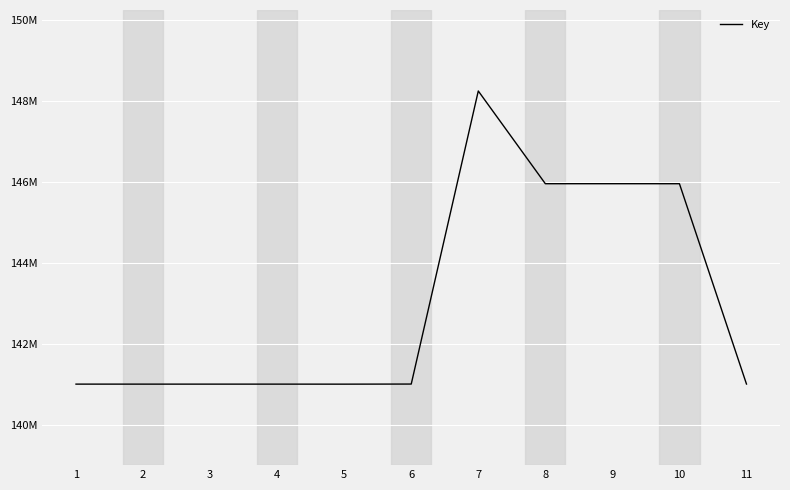

What is the approximate value at 1, to the nearest 100?

141014900